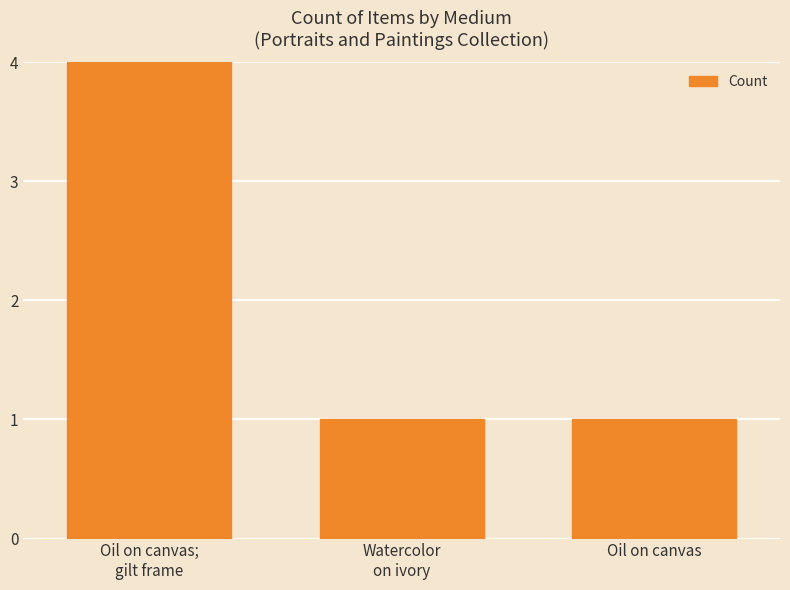

What is the change in value from Oil on canvas;
gilt frame to Watercolor
on ivory?

-3